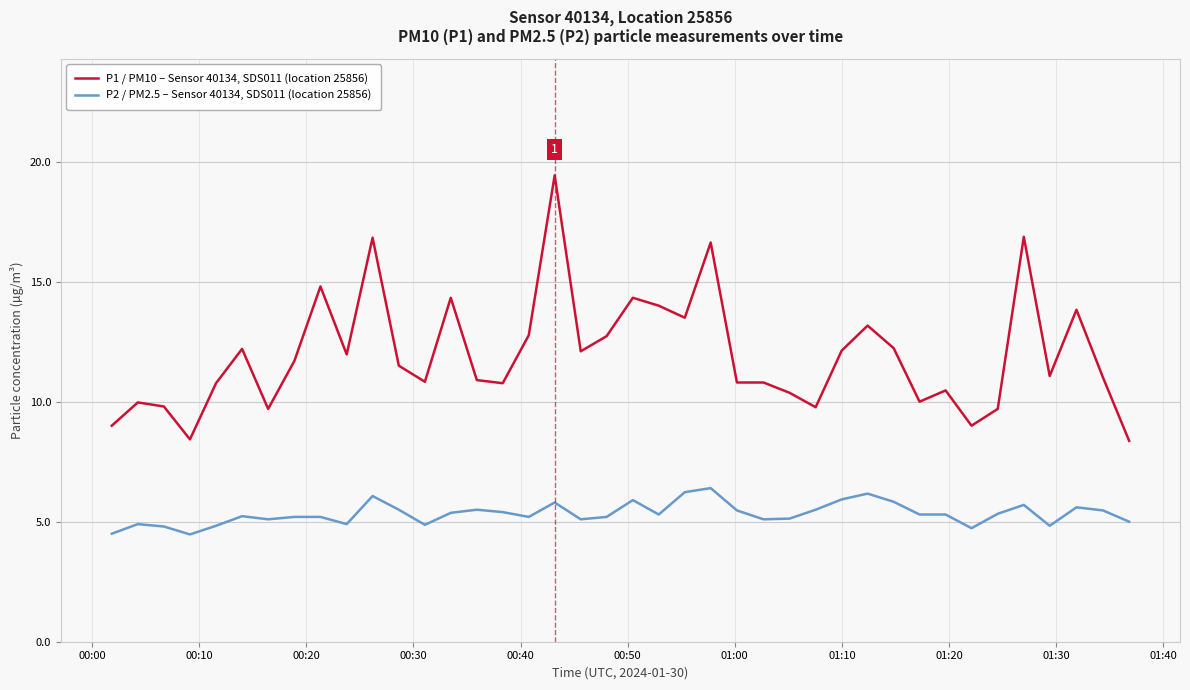

List the series in order of their overall mean, lowest first.

P2 / PM2.5 – Sensor 40134, SDS011 (location 25856), P1 / PM10 – Sensor 40134, SDS011 (location 25856)